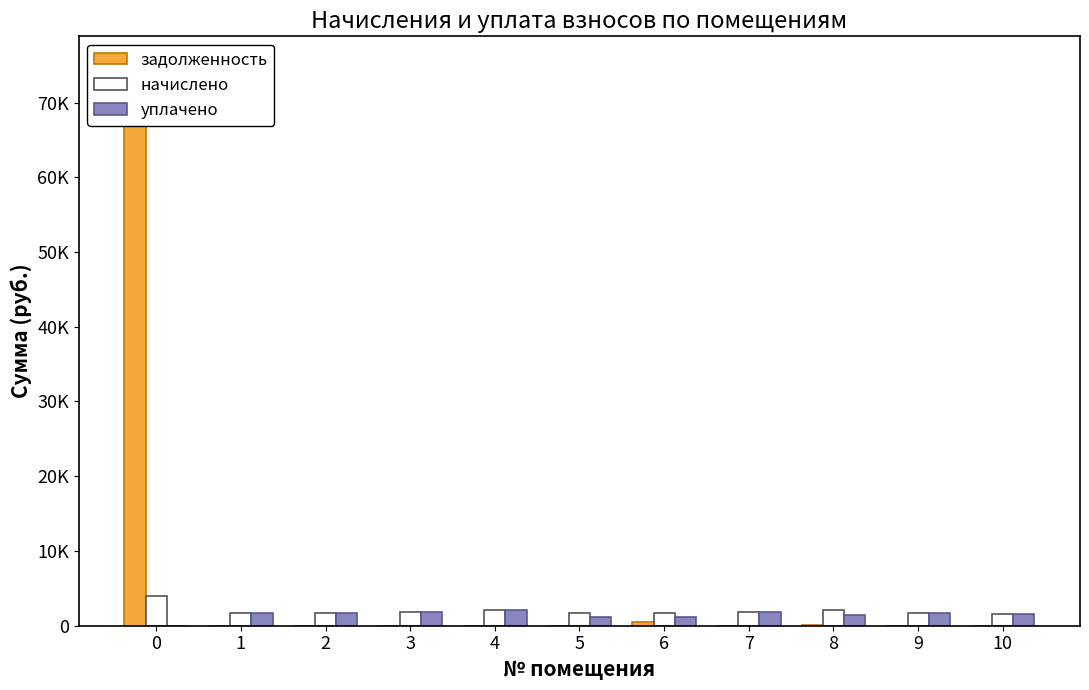

Which series has the largest total across all categories?

задолженность